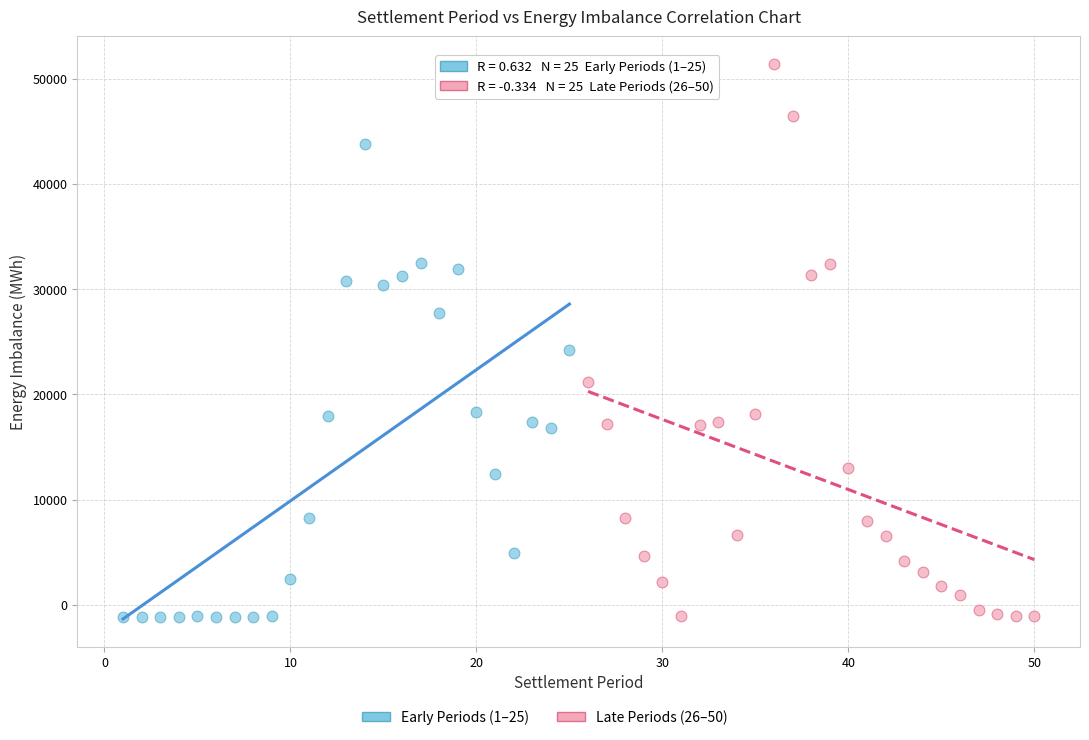

Which series reaches the maximum Y coordinate?

Late Periods (26–50)